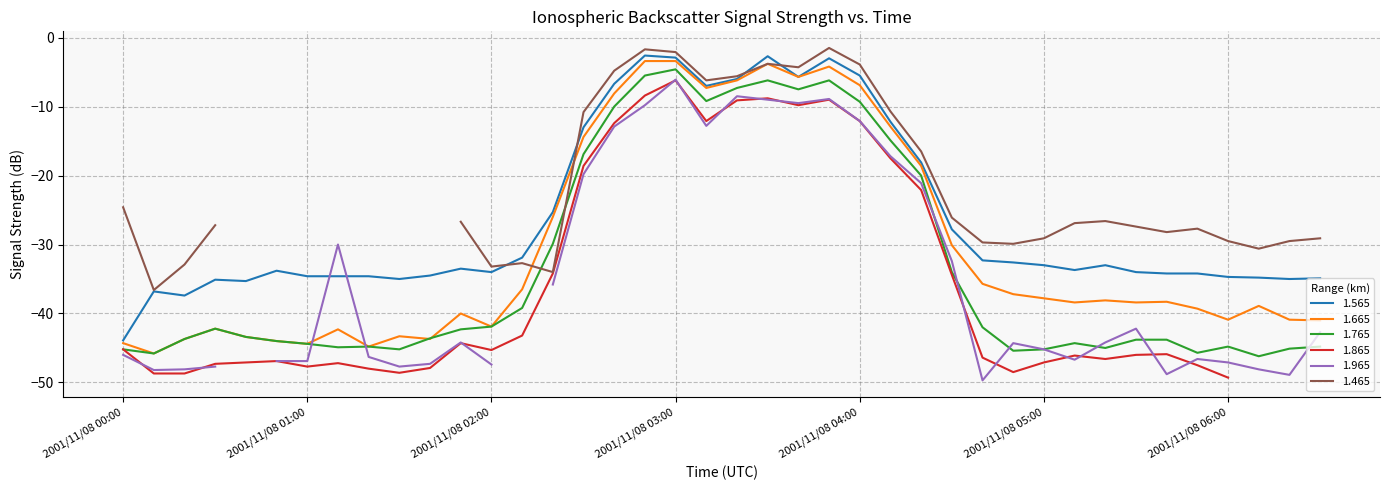

After their last crossing, which series has the higher values: 1.665 or 1.765?

1.665